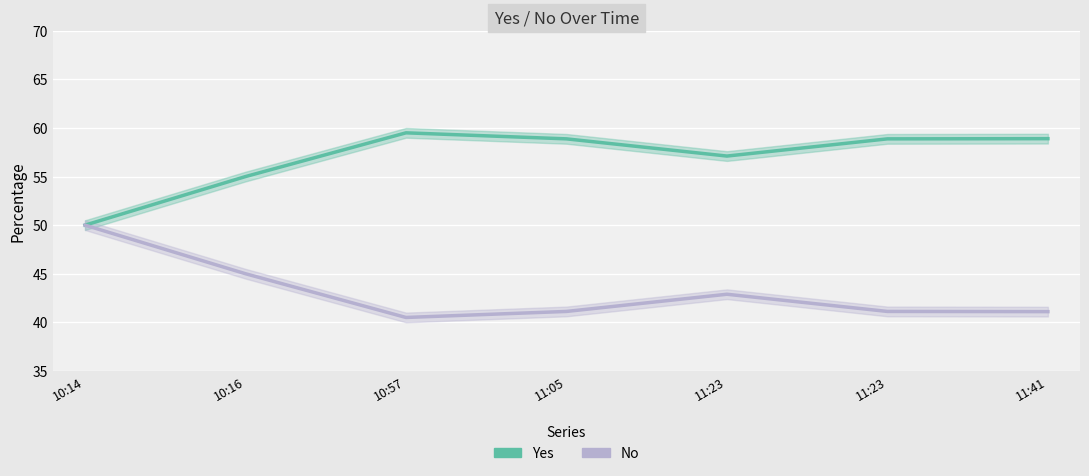

What is the total value across all series at 11:23?

100.0